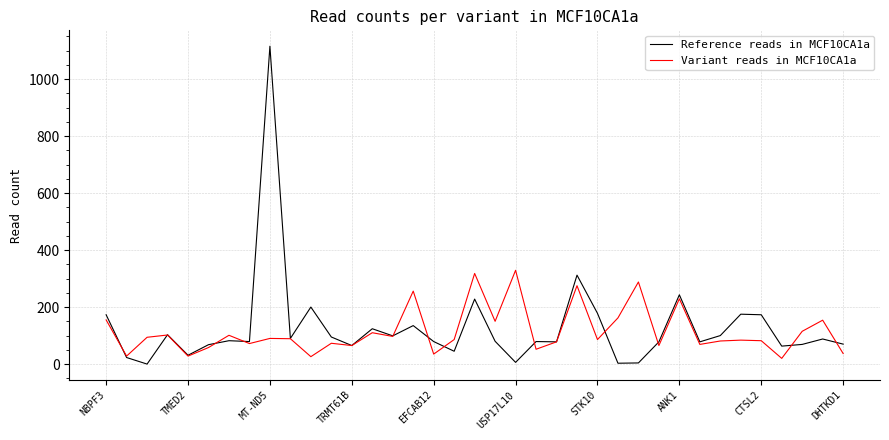

Which series has the widest spread of values?

Reference reads in MCF10CA1a